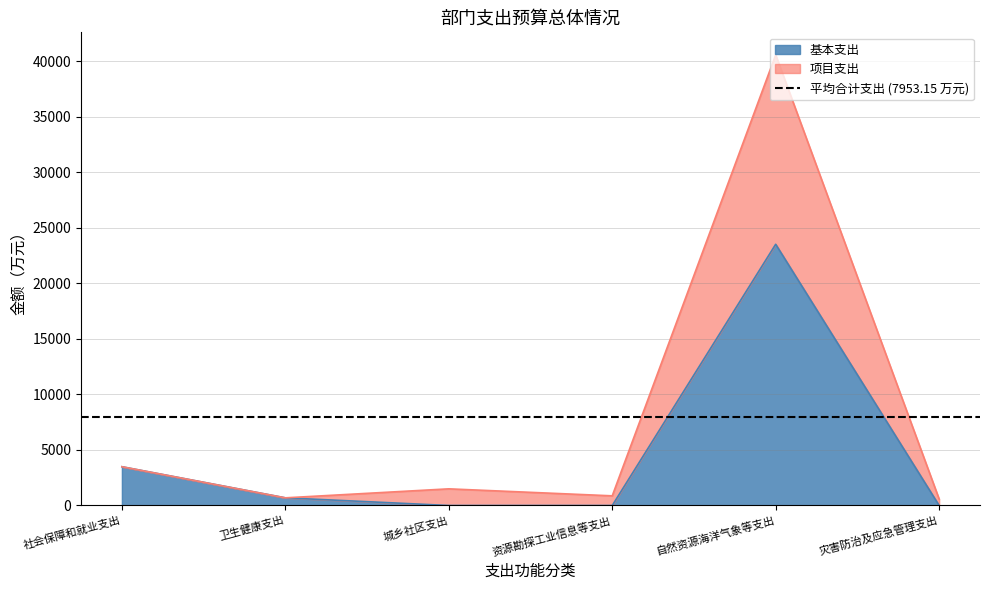

Rank the series at 资源勘探工业信息等支出 from lowest to highest value.

基本支出, 项目支出